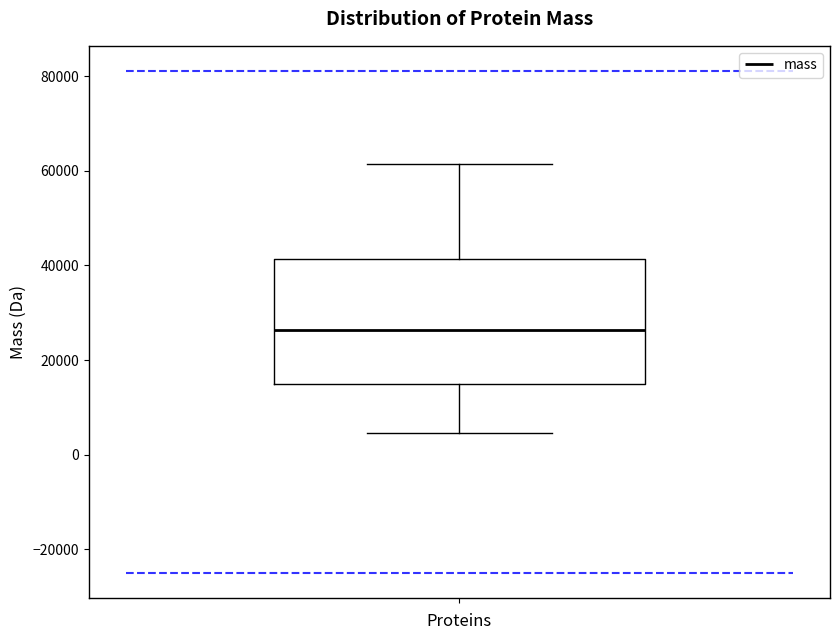

Where is the upper edge of the box on the y-axis? The values are not printed on the chart, so give them approximately, as read against the axis.

42000